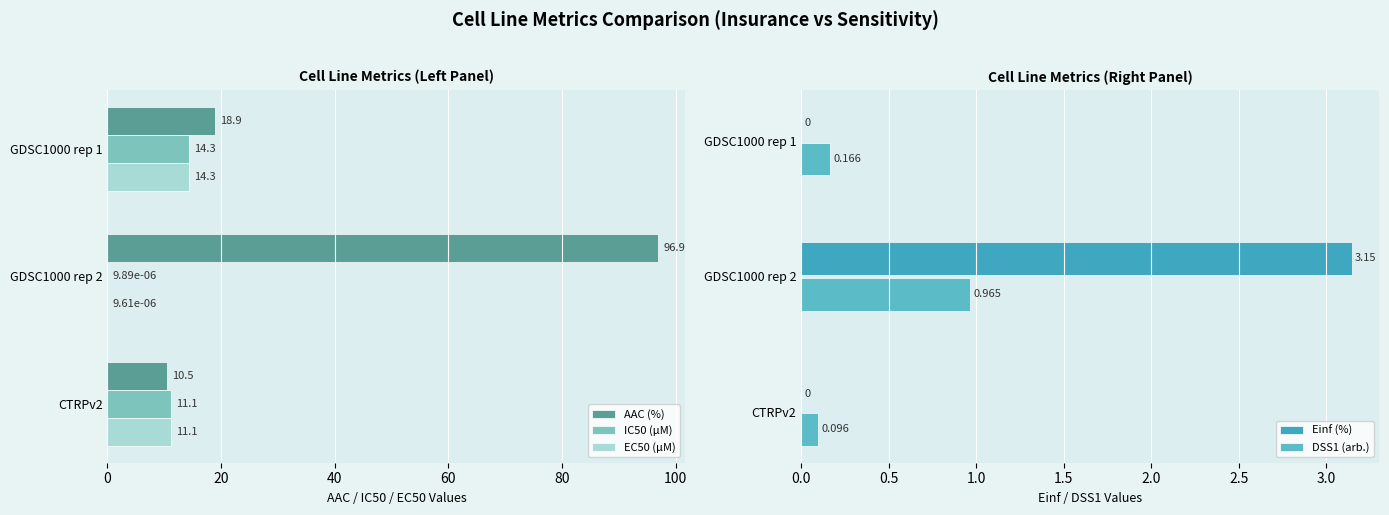

Which series has the largest total across all categories?

AAC (%)